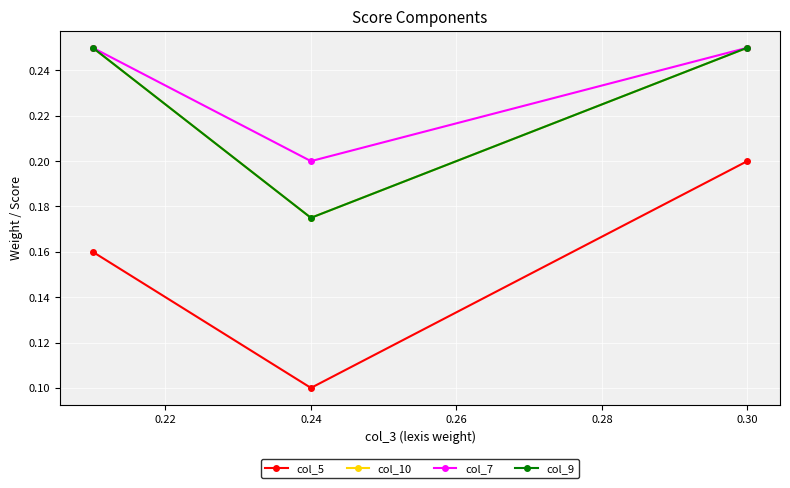

What are all the series names shown in the legend?

col_5, col_10, col_7, col_9